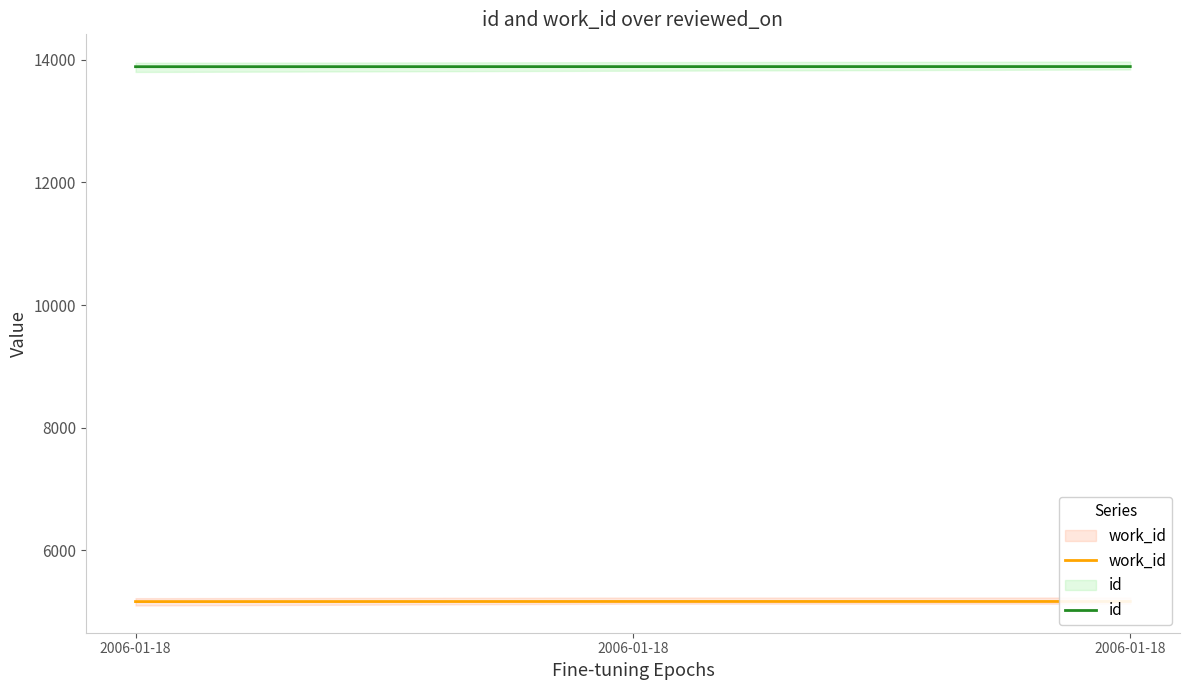

What is the minimum value for id?

13886